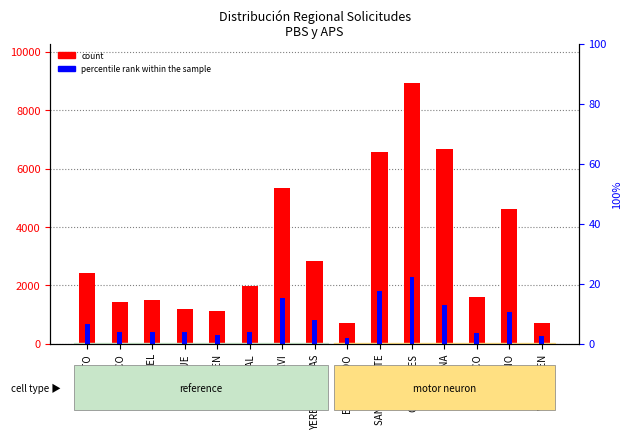

Is the value of percentile rank within the sample at CUREPTO greater than the value of count at TENO?

No